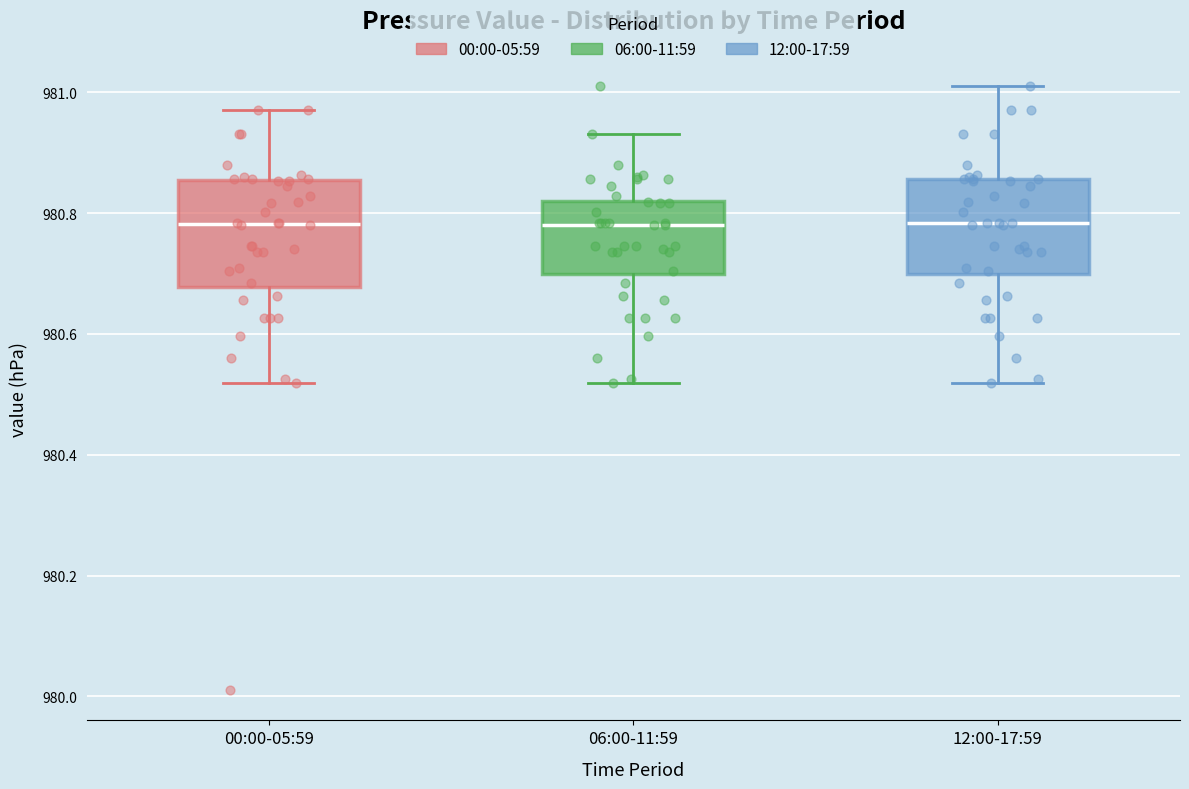

Reading left to right, transcribe this box plot: for each box, give where its median line is, the range the box spans, and where its two whiskers end, as read against the y-axis. The values are not printed on the chart, so give them approximately, as read against the axis.

00:00-05:59: median 980.78, box 980.68 to 980.86, whiskers 980.52 to 980.98
06:00-11:59: median 980.78, box 980.70 to 980.82, whiskers 980.52 to 980.94
12:00-17:59: median 980.78, box 980.70 to 980.86, whiskers 980.52 to 981.02